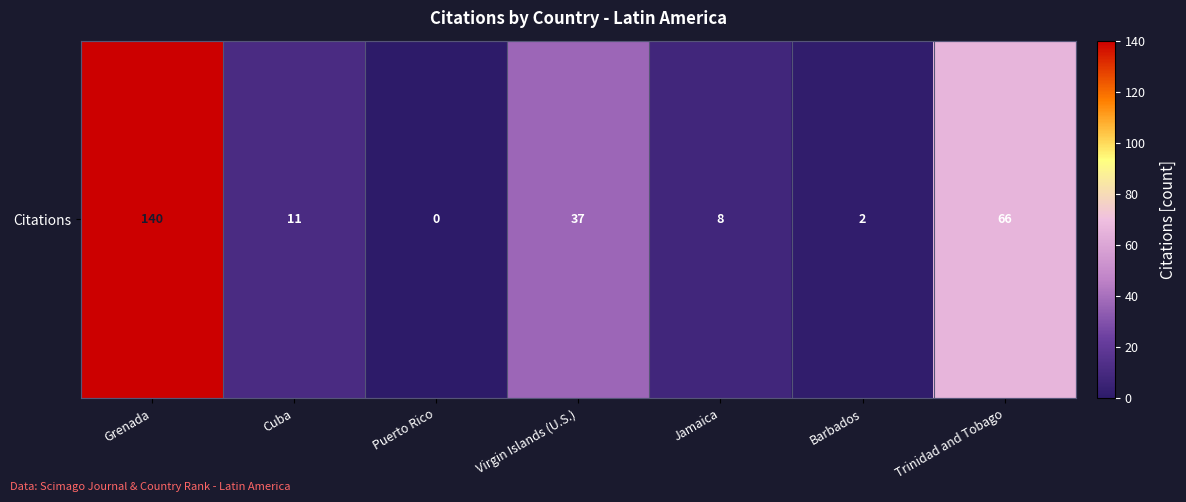

How many data points are above 11?

3